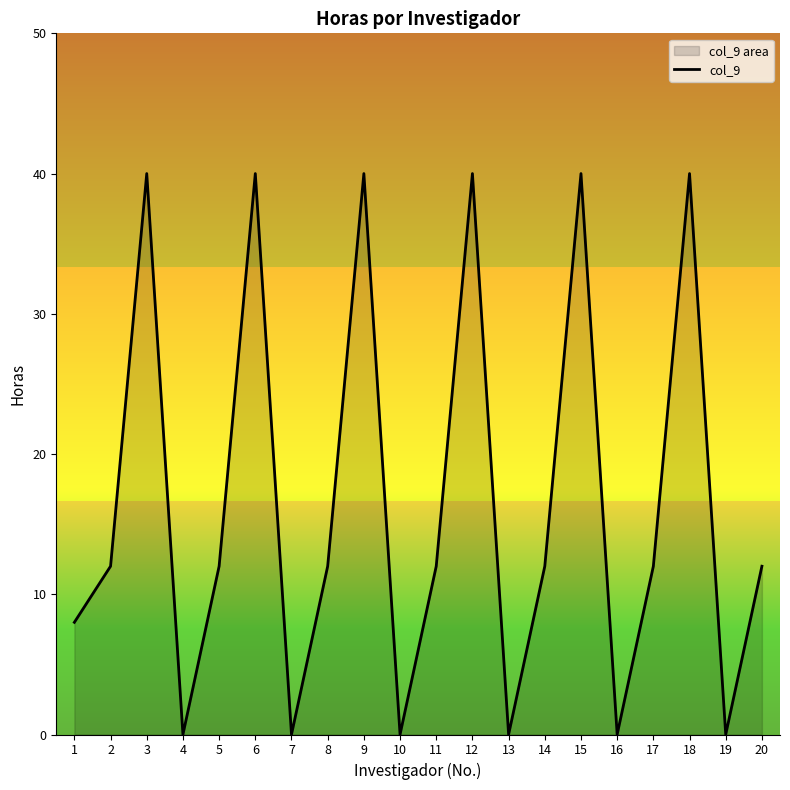

Which label corresponds to the largest value in the chart?

3